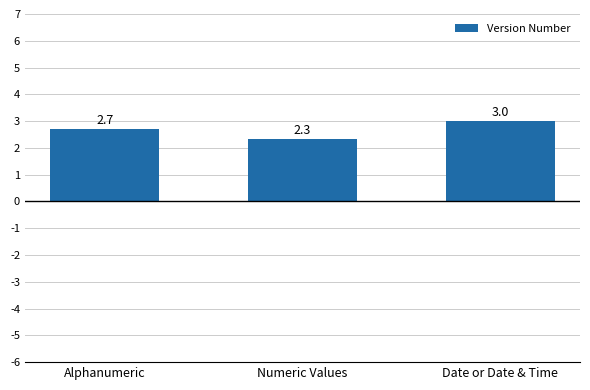

What is the sum of all values?

8.0